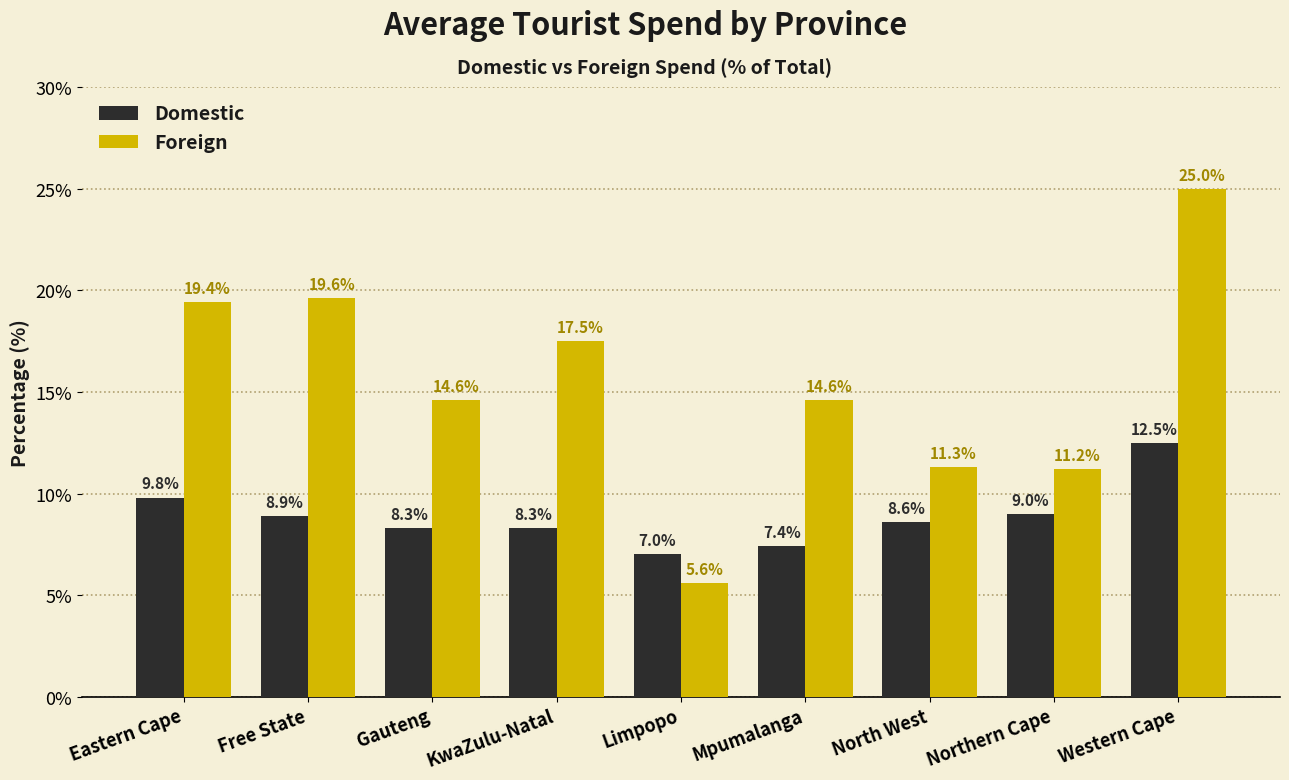

The value of Foreign at Mpumalanga is 14.6. True or false?

True